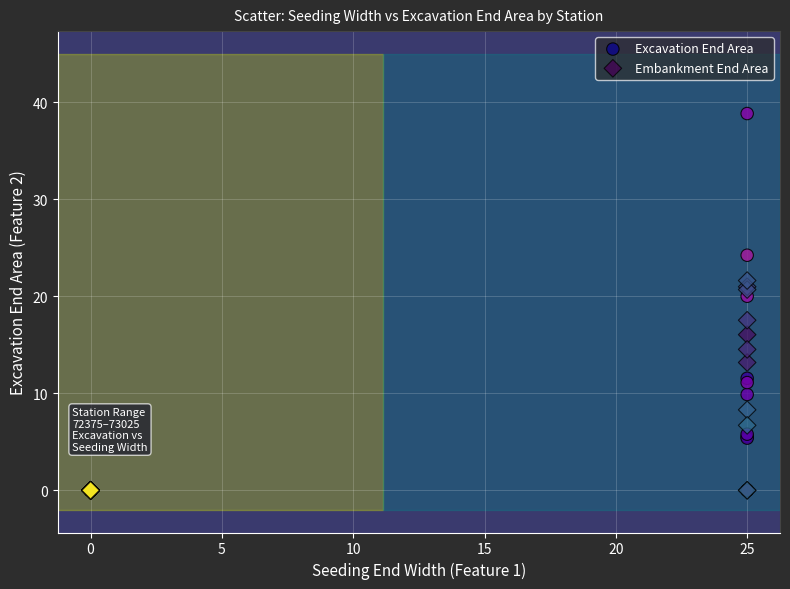

Which series has the widest spread of Y values?

Excavation End Area